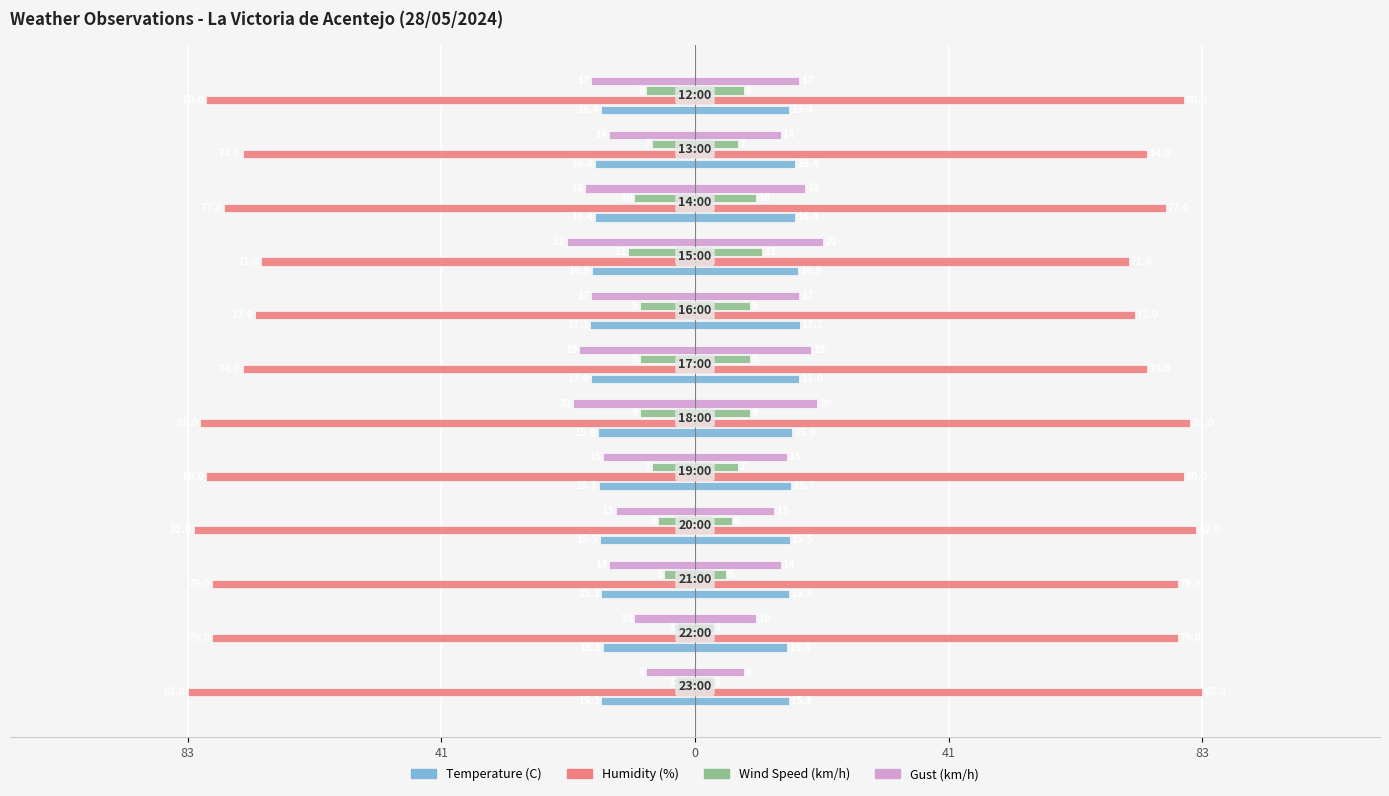

How many data points does each series have?

12